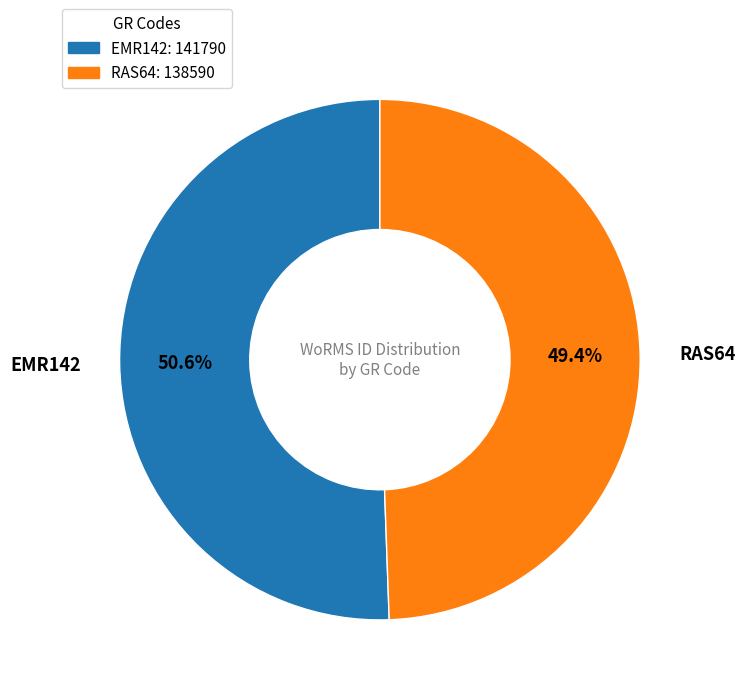

To the nearest percent, what is the difference between the largest and smallest slice percentages?

1%